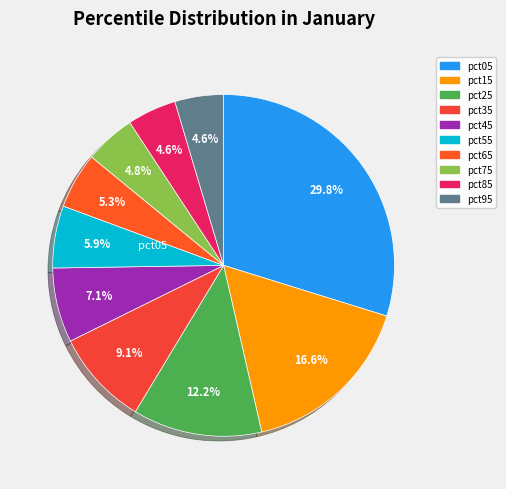

How many slices are in this pie chart?

10